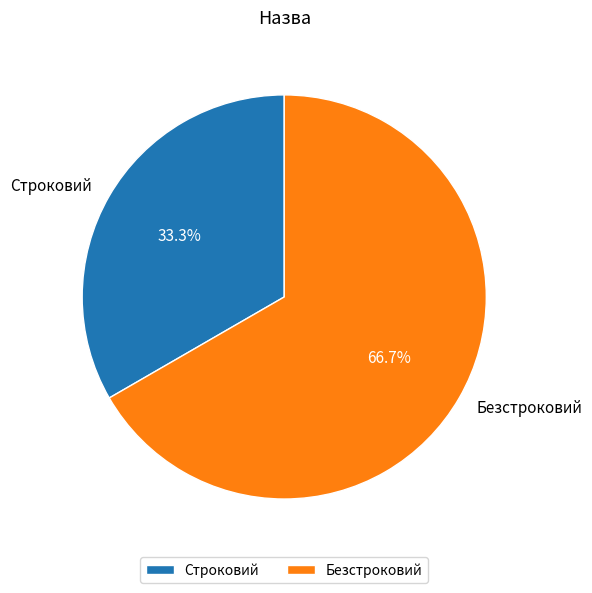

Do Безстроковий and Строковий together represent more than half of the pie?

Yes